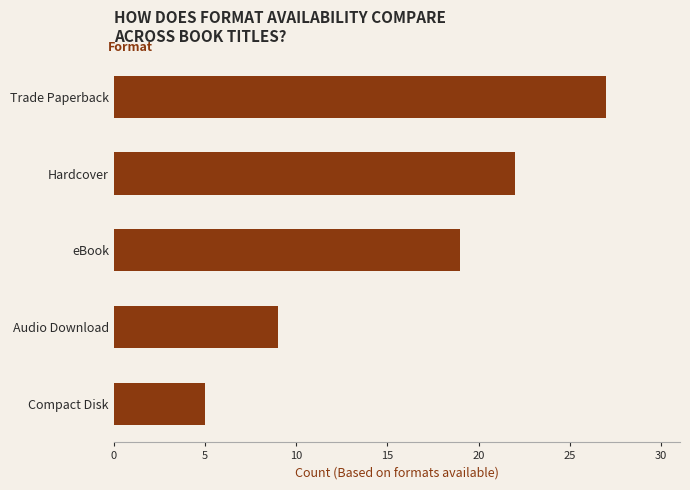

Which category has the lowest value across all series?

Compact Disk